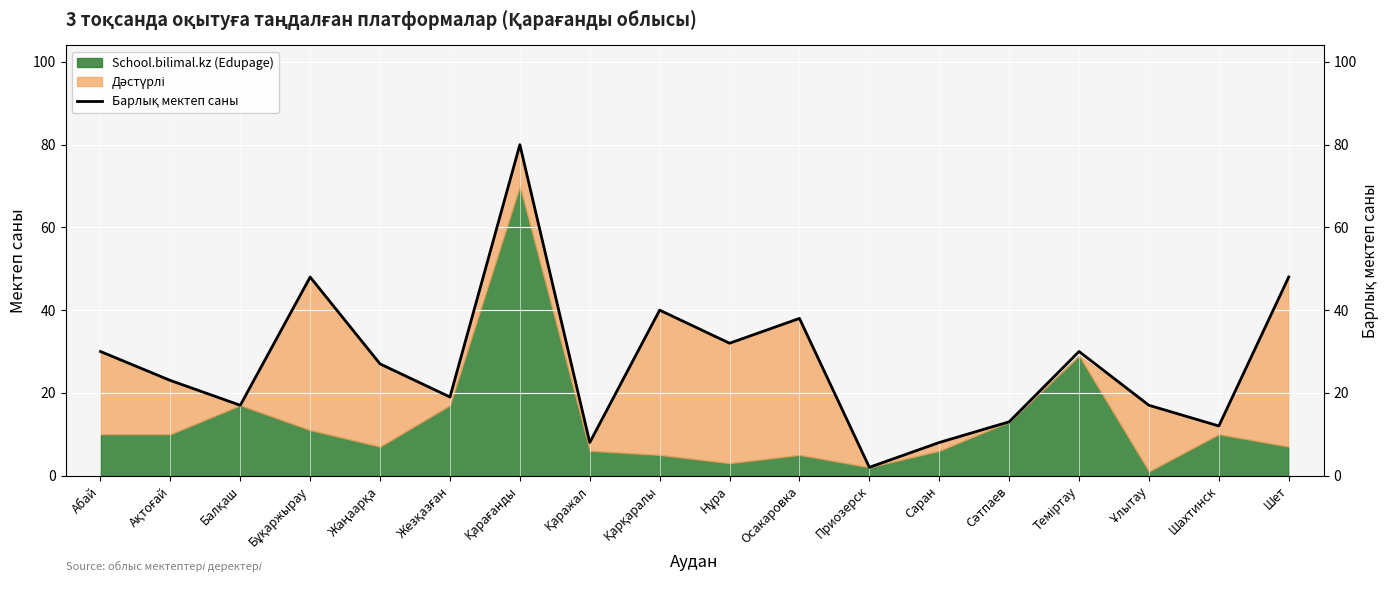

Which label corresponds to the smallest value in the chart?

Приозерск